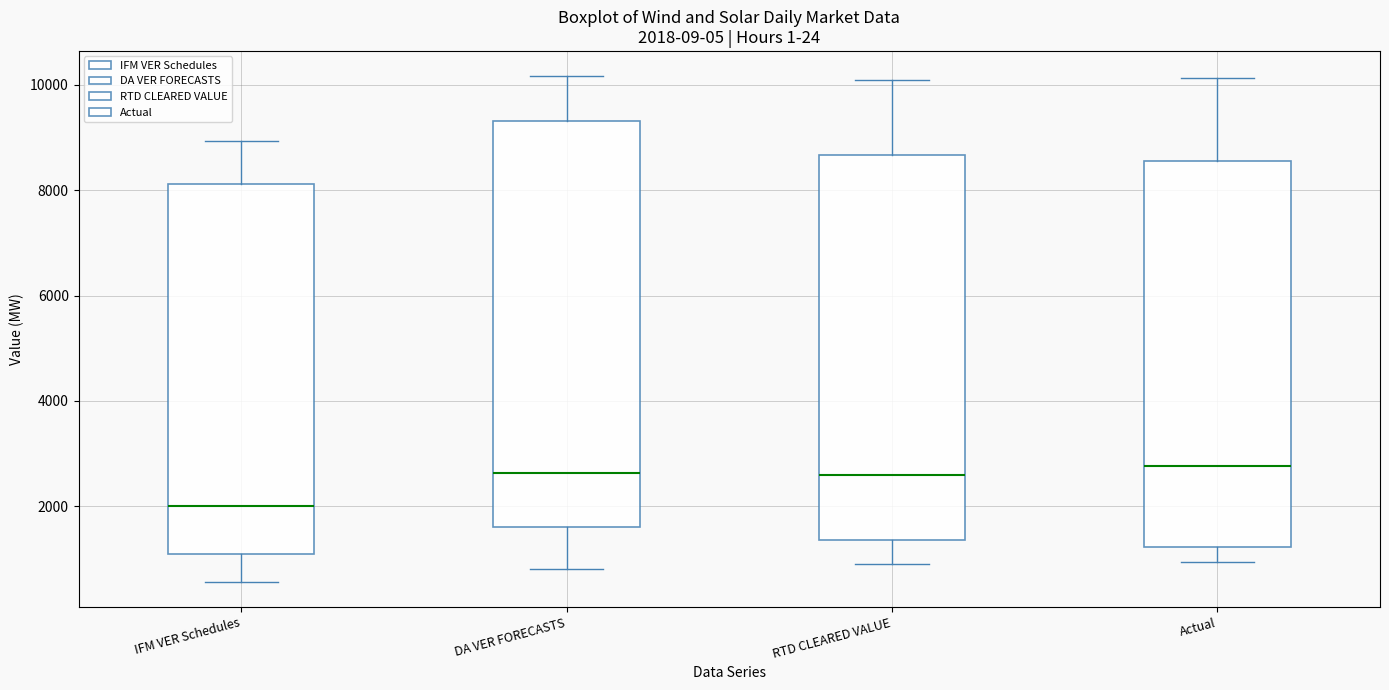

Comparing the boxes themselves (not the whiskers), which one is the tallest?

DA VER FORECASTS